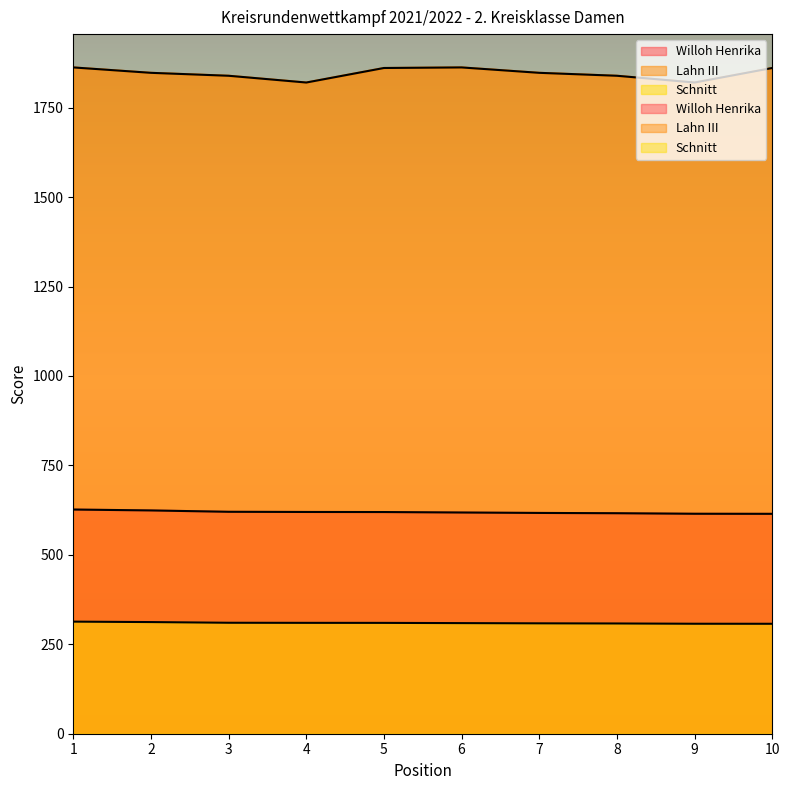

What are all the series names shown in the legend?

Willoh Henrika, Lahn III, Schnitt